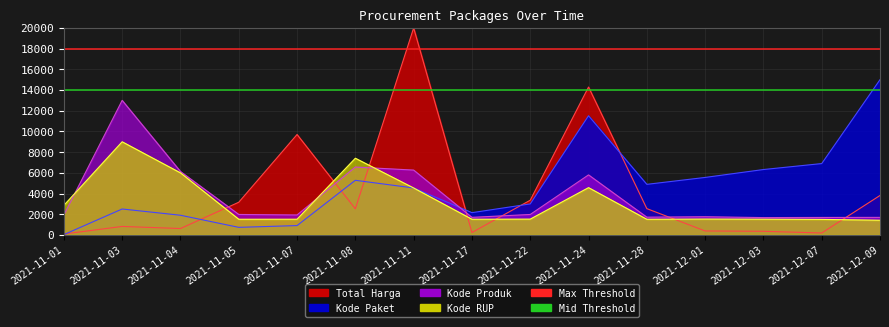

Rank the series at 2021-12-09 from lowest to highest value.

Kode RUP, Kode Produk, Total Harga, Kode Paket